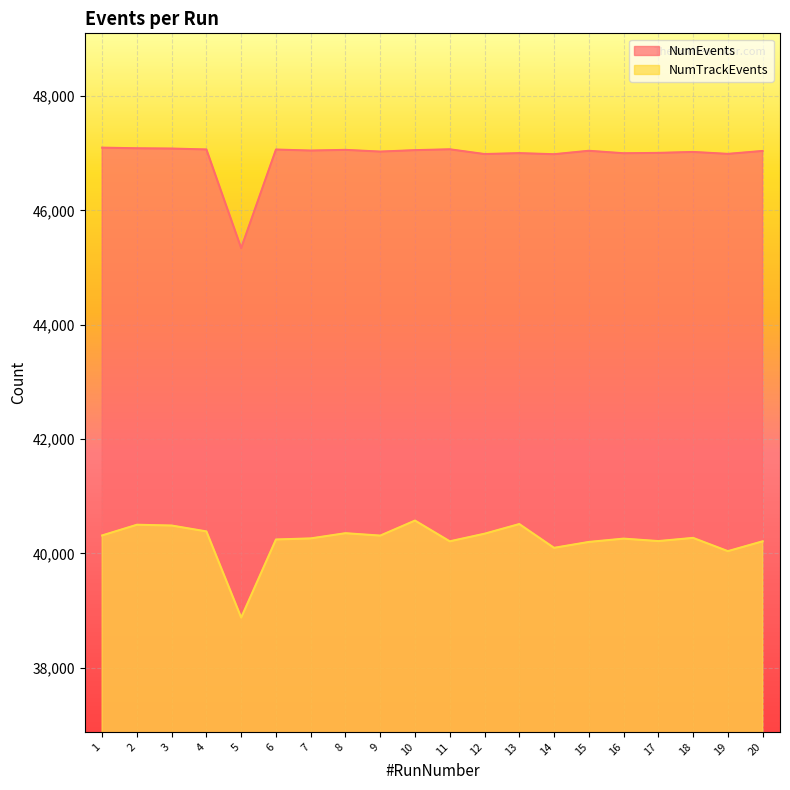

True or false: NumEvents and NumTrackEvents intersect in this chart.

False